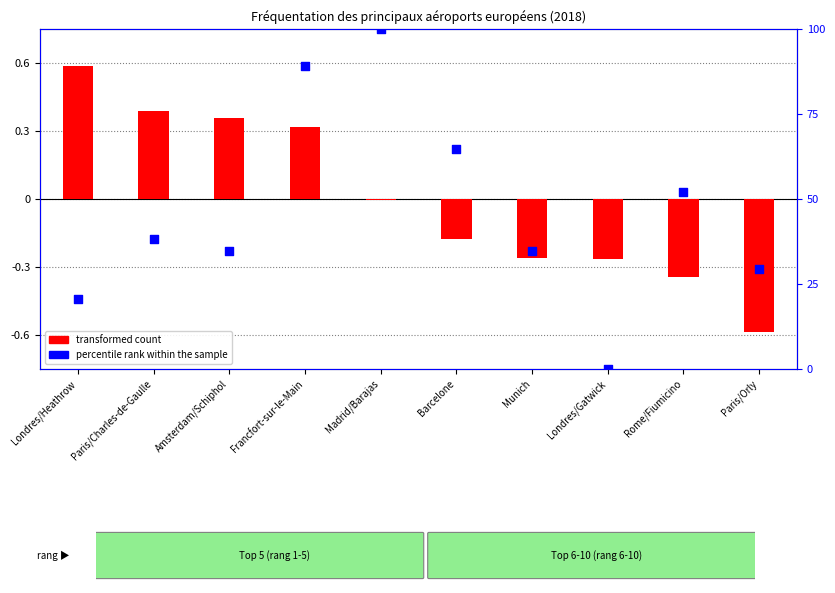

What are all the series names shown in the legend?

transformed count, percentile rank within the sample